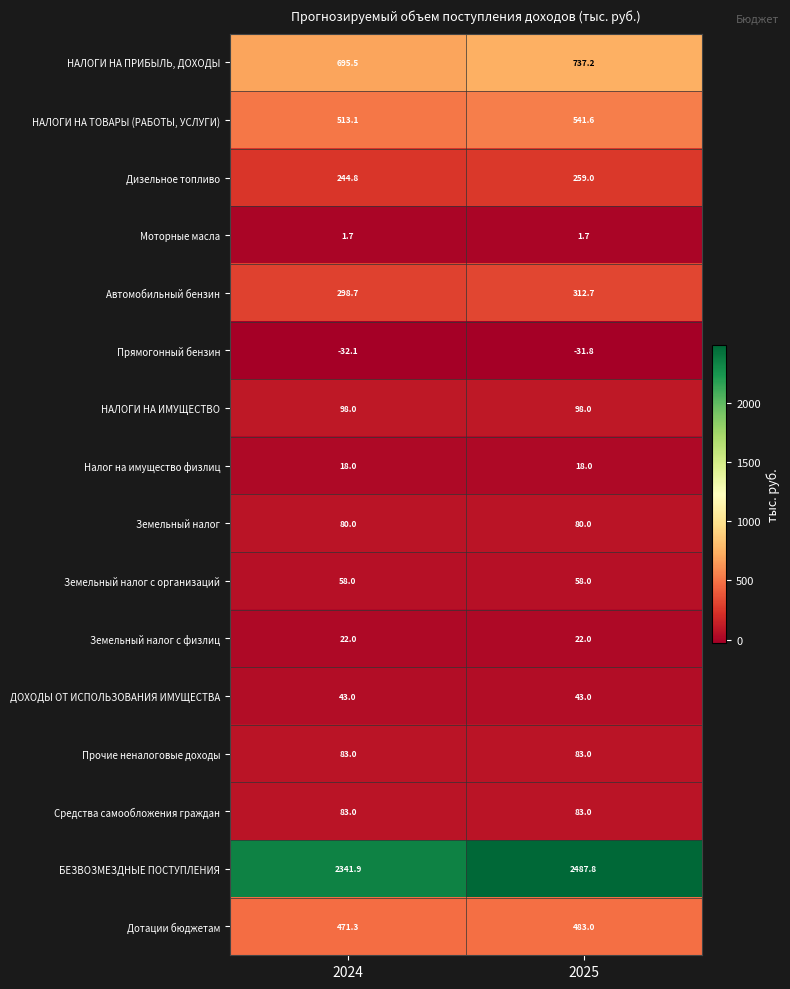

True or false: ДОХОДЫ ОТ ИСПОЛЬЗОВАНИЯ ИМУЩЕСТВА has a value of 43.0 at 2024.

True